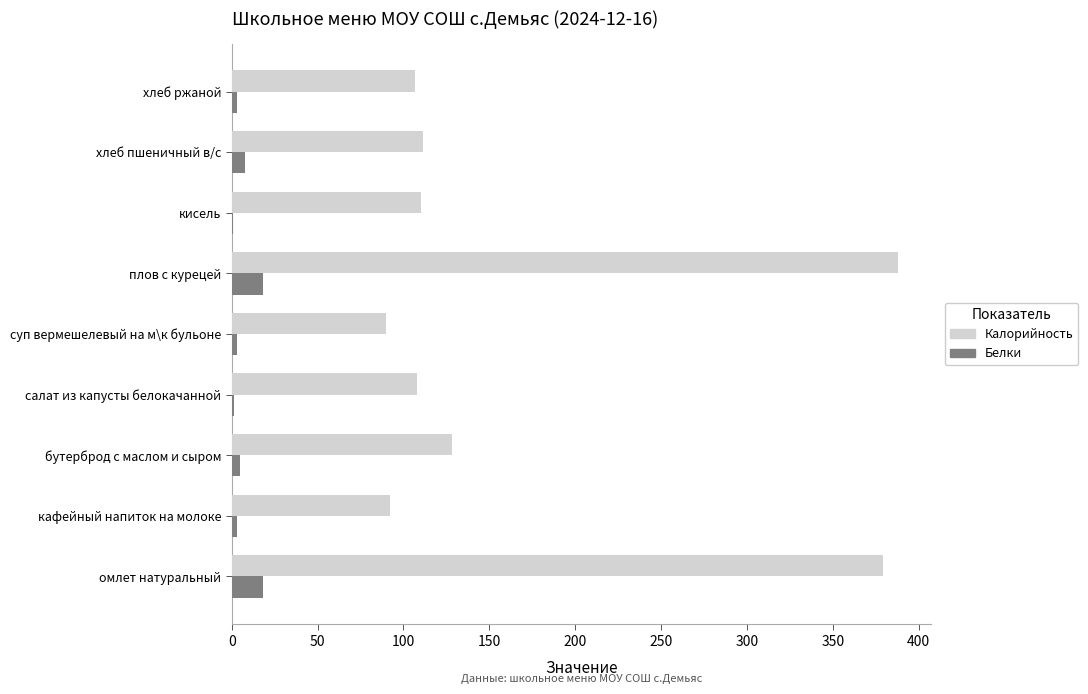

Which category has the highest value in the Калорийность series?

плов с курецей